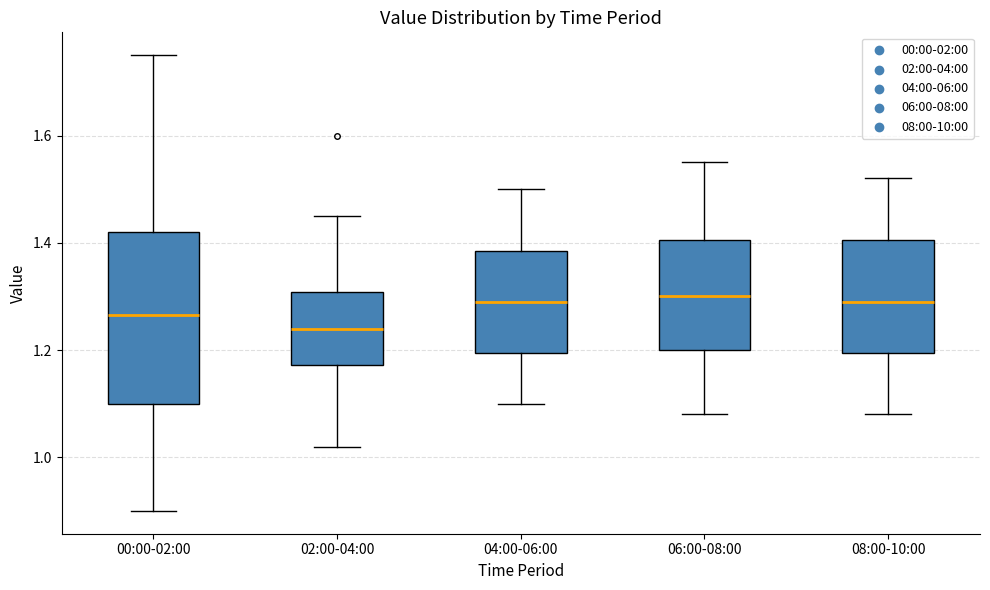

Reading left to right, read every box against the y-axis: the position of its median line, the range the box covers, and the ends of its whiskers. The values are not printed on the chart, so give them approximately, as read against the axis.

00:00-02:00: median 1.26, box 1.10 to 1.42, whiskers 0.90 to 1.76
02:00-04:00: median 1.24, box 1.18 to 1.30, whiskers 1.02 to 1.46
04:00-06:00: median 1.30, box 1.20 to 1.38, whiskers 1.10 to 1.50
06:00-08:00: median 1.30, box 1.20 to 1.40, whiskers 1.08 to 1.56
08:00-10:00: median 1.30, box 1.20 to 1.40, whiskers 1.08 to 1.52